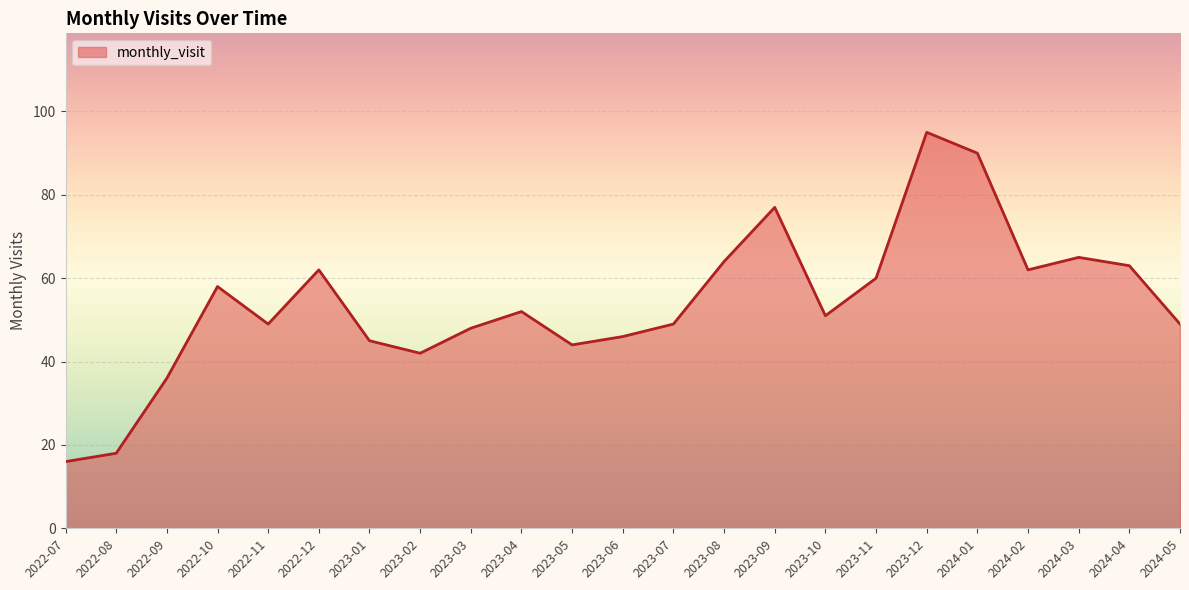

What is the difference between the values at 2023-10 and 2023-09?

26